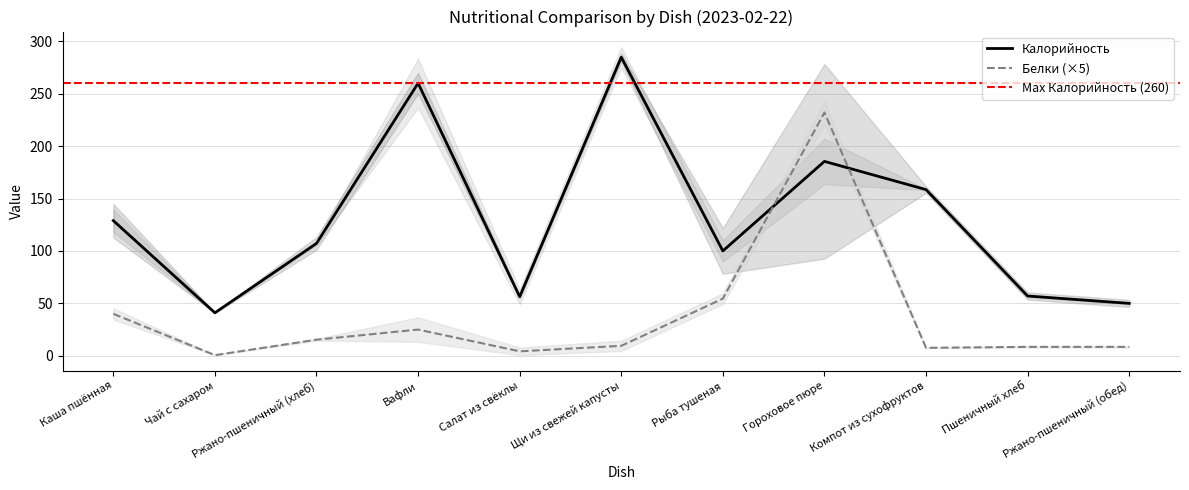

At which category does Белки reach its first local valley?

Чай с сахаром